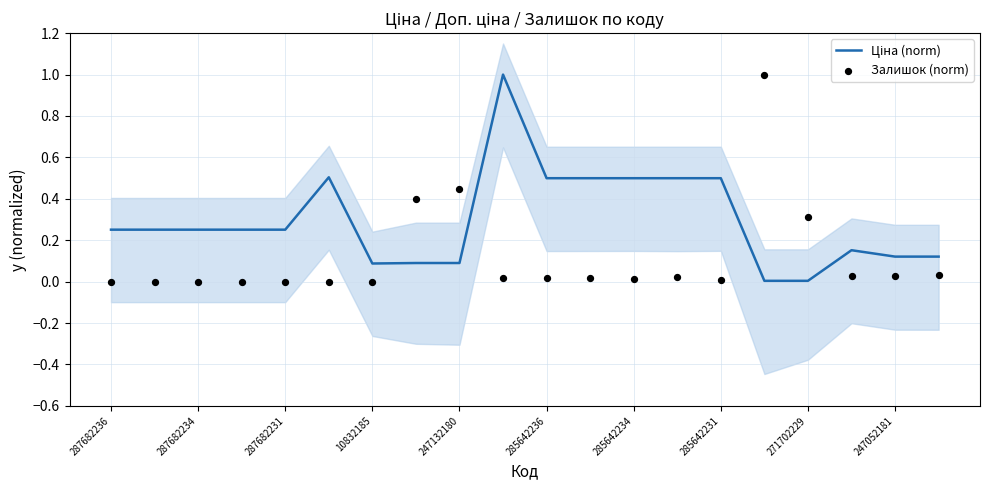

Which series reaches the maximum Y coordinate?

Ціна (norm)